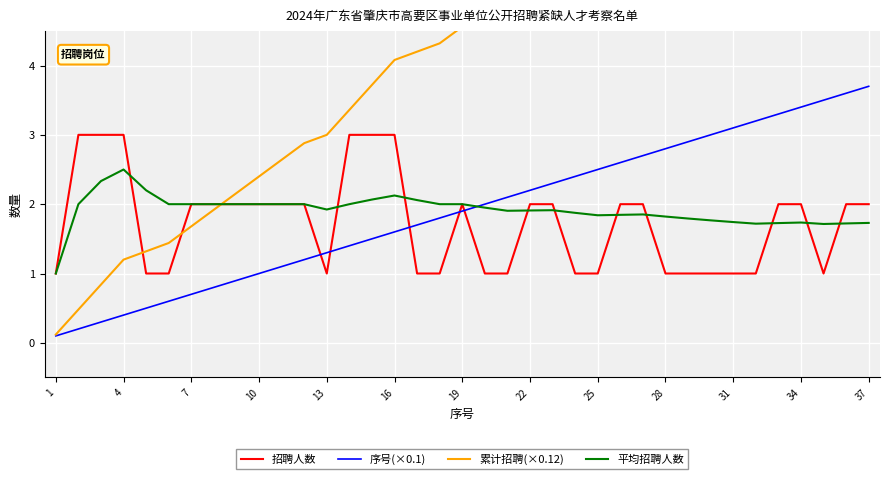

Is it true that 序号(×0.1) equals 0.4 at 10?

False